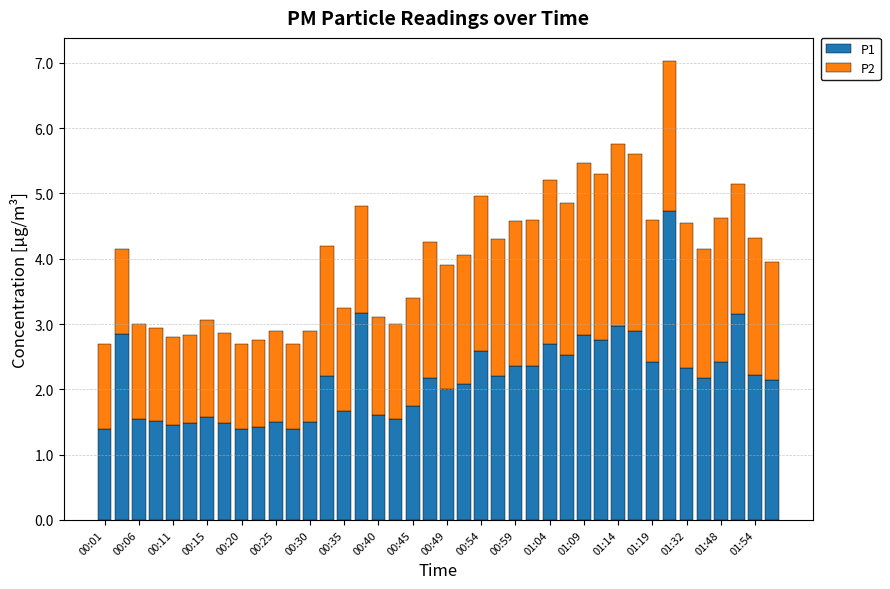

What is the lowest value of the P1 series?

1.4